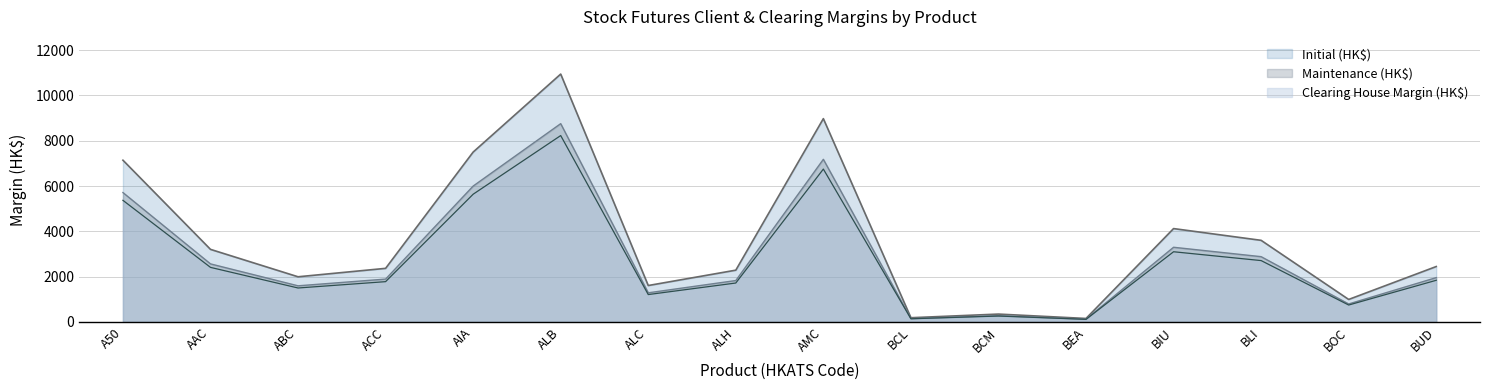

What are all the series names shown in the legend?

Initial (HK$), Maintenance (HK$), Clearing House Margin (HK$)